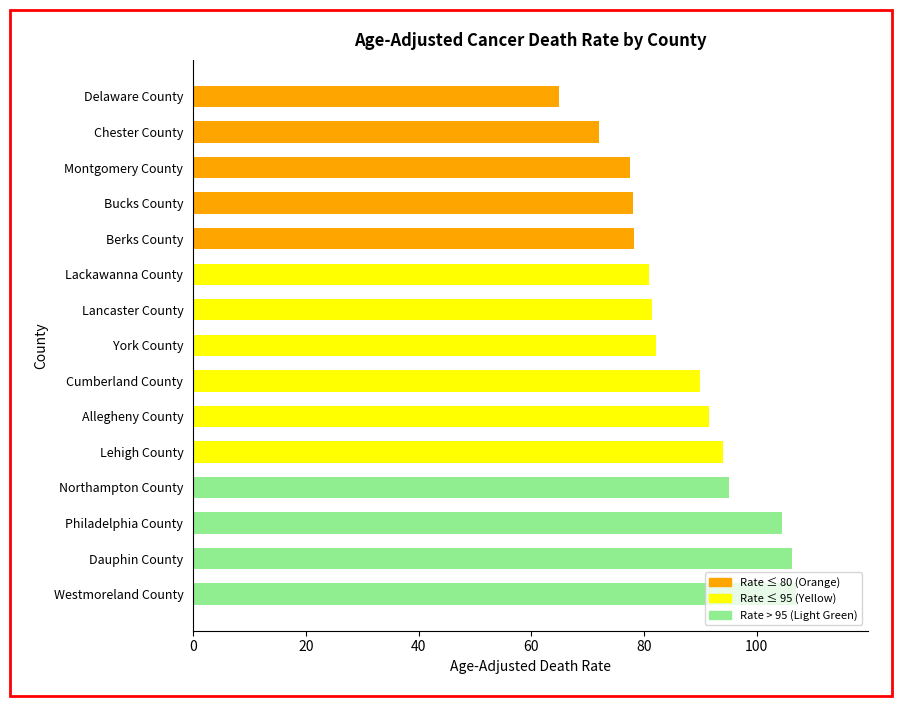

What is the smallest value displayed?

65.0